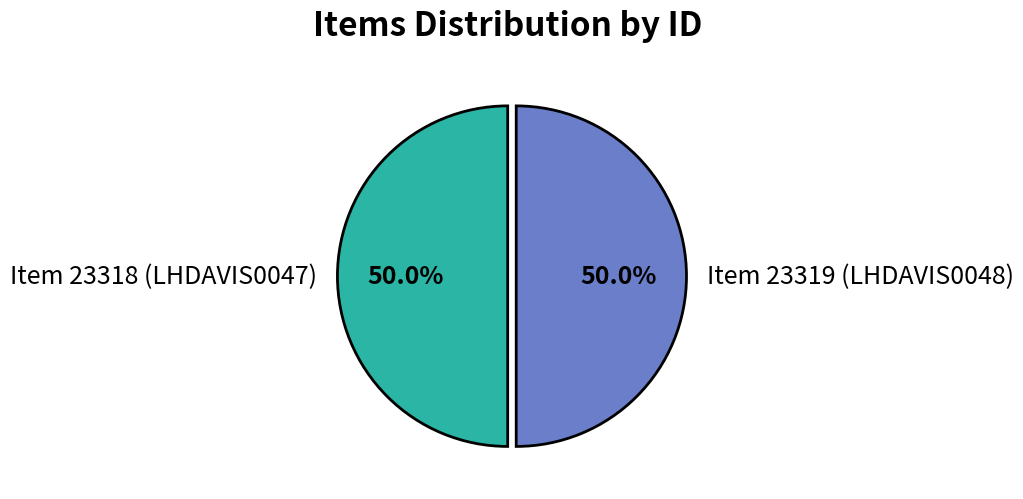

To the nearest percent, what percentage of the pie is Item 23319 (LHDAVIS0048)?

50%